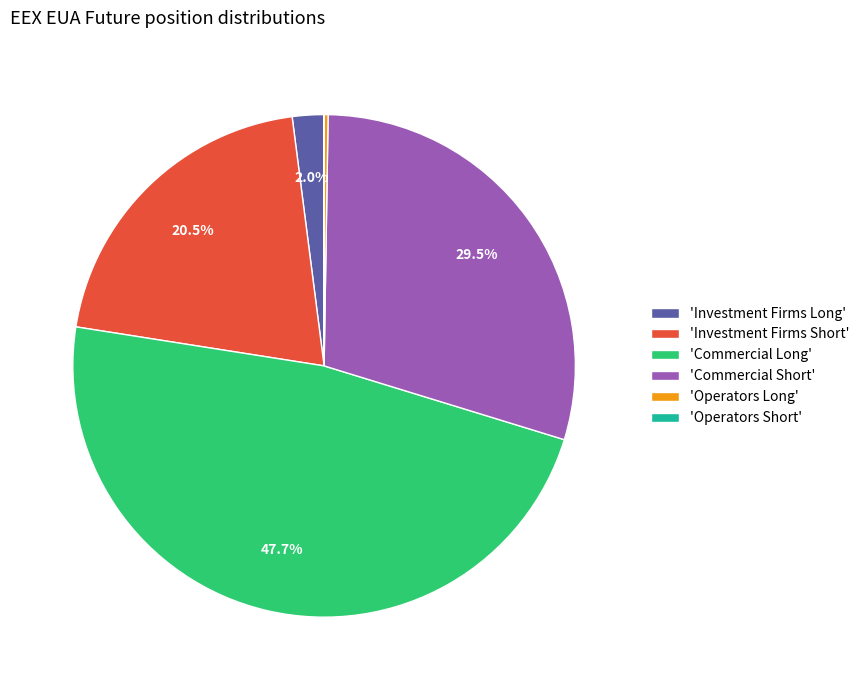

Is there a majority slice in this chart?

No